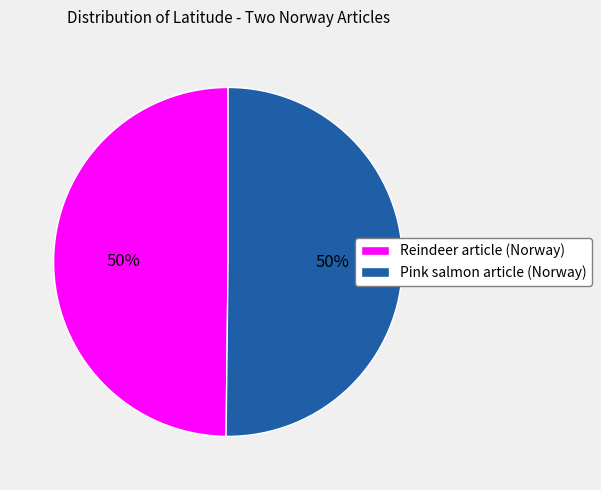

How many slices are in this pie chart?

2